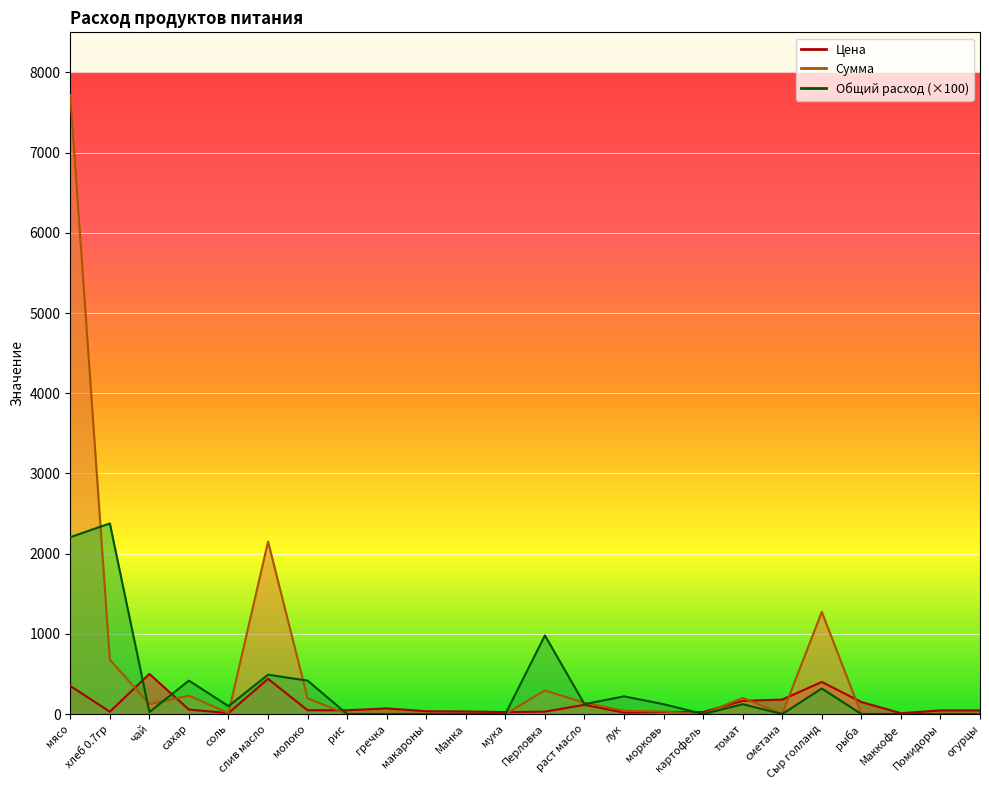

Reading right to left, transcribe all the data shown in this chart.

Цена: 45.0	45.0	10.0	150.0	400.0	180.0	164.3	25.0	25.0	18.0	115.0	30.0	24.0	32.0	35.0	70.0	47.0	47.0	438.9	12.0	55.0	500.0	28.6	350.0
Сумма: 0.0	0.0	0.0	0.0	1274.0	0.0	201.3	0.0	30.6	39.7	140.9	294.0	0.0	0.0	0.0	0.0	0.0	195.8	2150.6	11.8	229.1	122.5	679.0	7717.5
Общий расход: 0.0	0.0	0.0	0.0	318.5	0.0	122.5	0.0	122.5	220.5	122.5	980.0	0.0	0.0	0.0	0.0	0.0	416.5	490.0	98.0	416.5	24.5	2376.5	2205.0